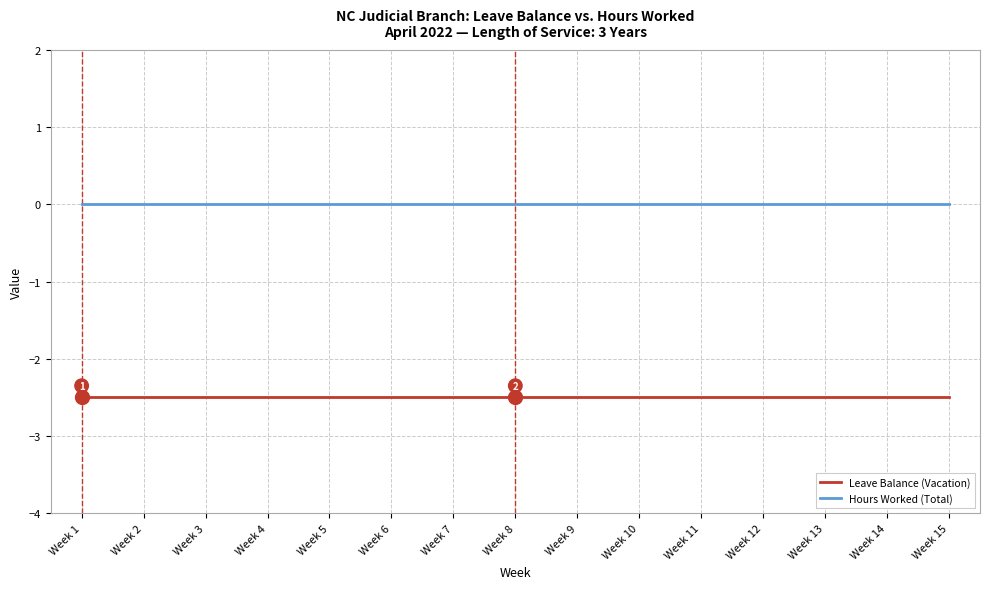

True or false: Hours Worked (Total) and Leave Balance (Vacation) intersect in this chart.

False